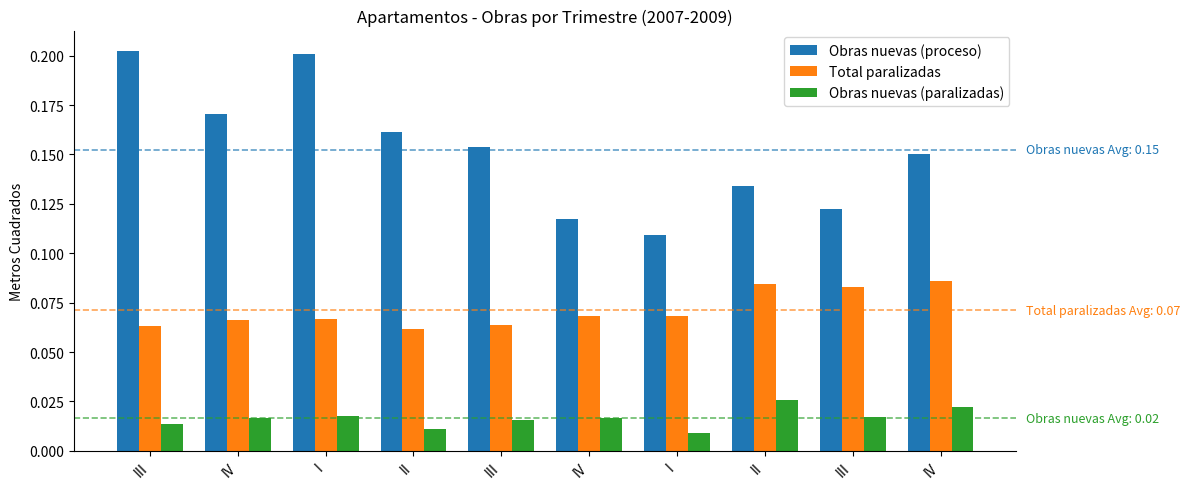

How many distinct data groups are displayed?

3